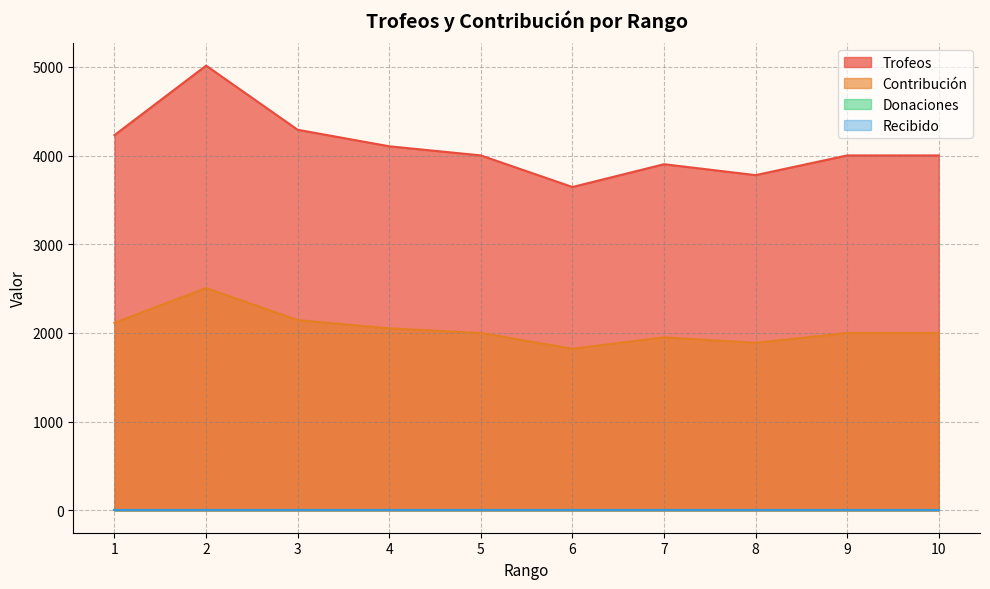

At which category is the sum across all series the highest?

2